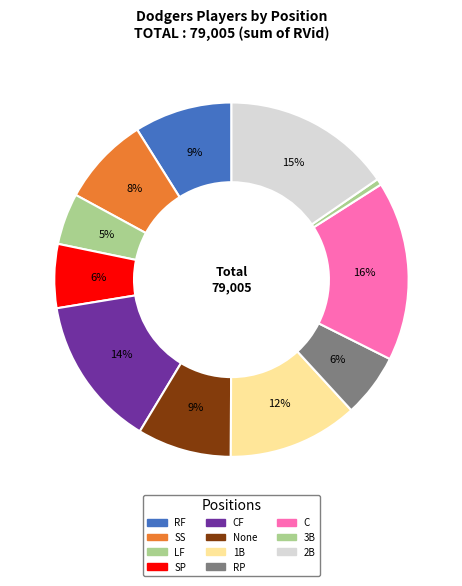

Which category has the smallest portion of the pie?

3B